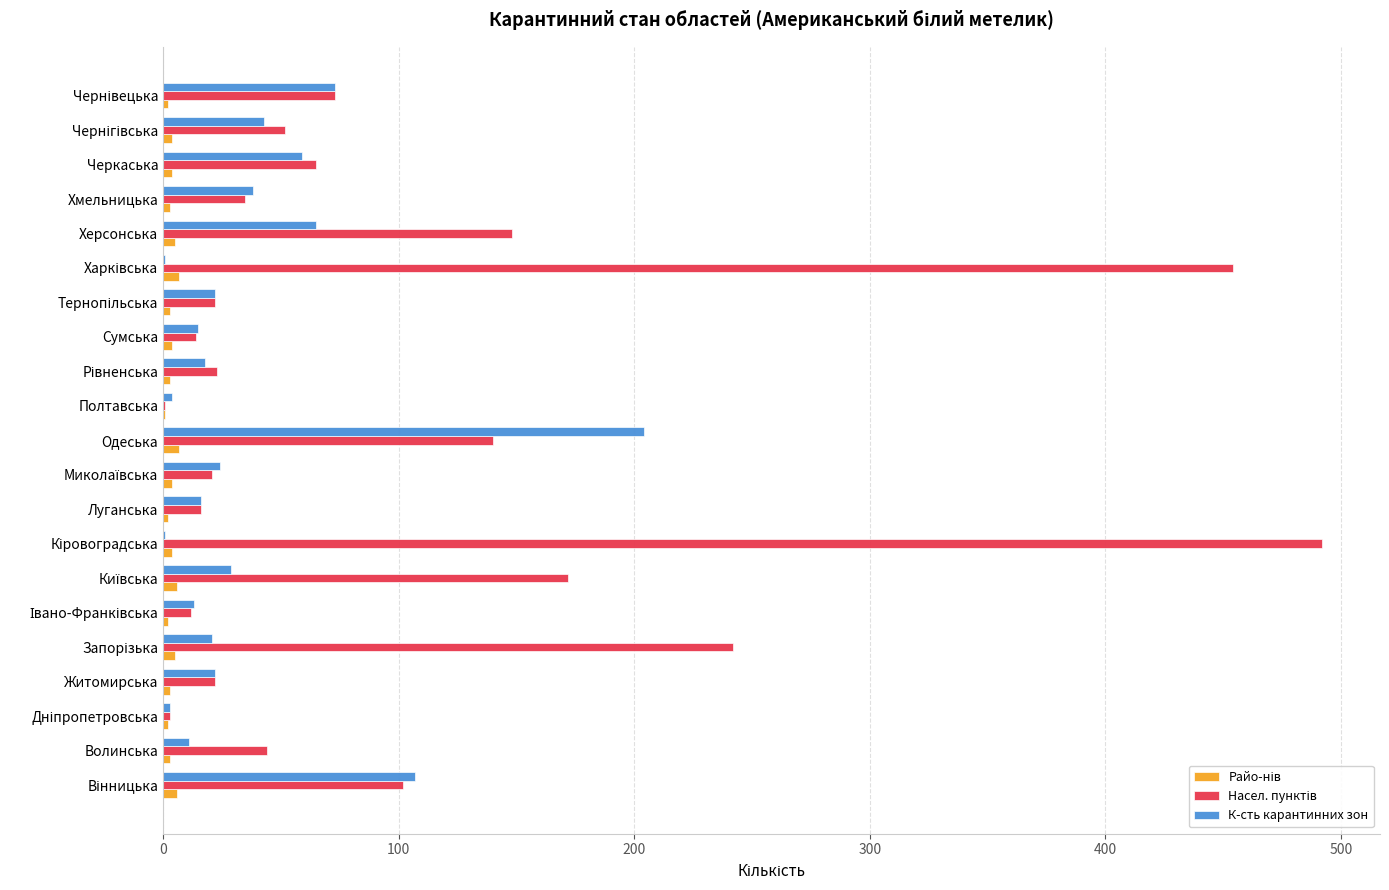

What is the maximum value shown in the chart?

492